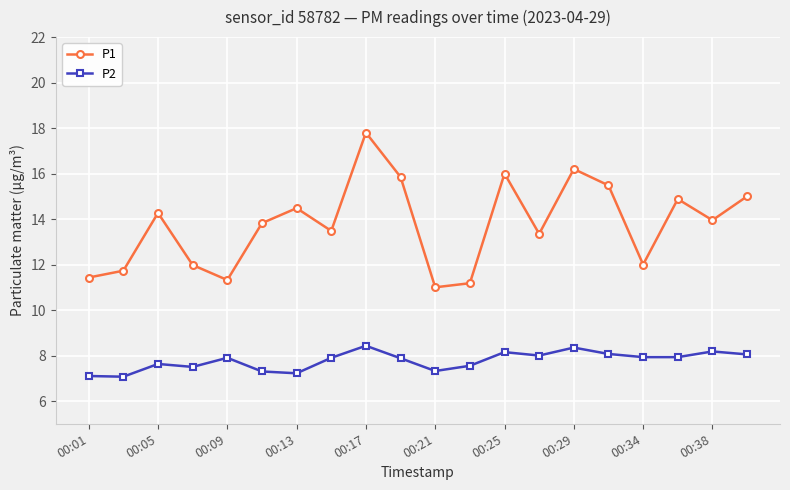

True or false: P1 and P2 intersect in this chart.

False